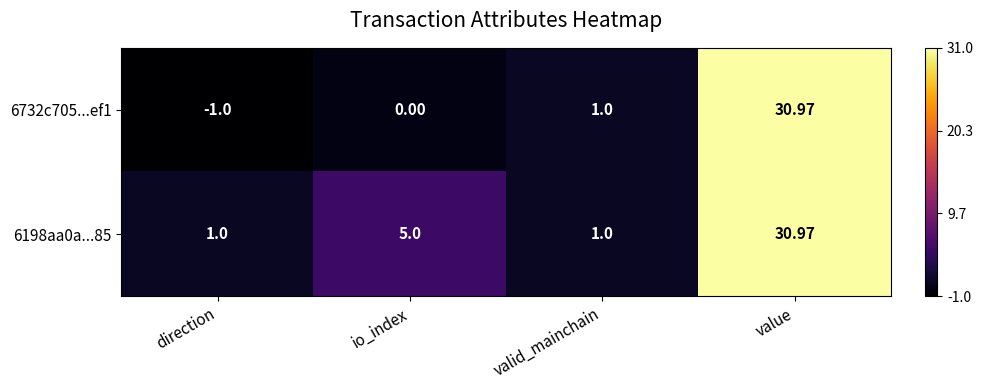

How many values in the 6198aa0a...85 series are below 5?

2